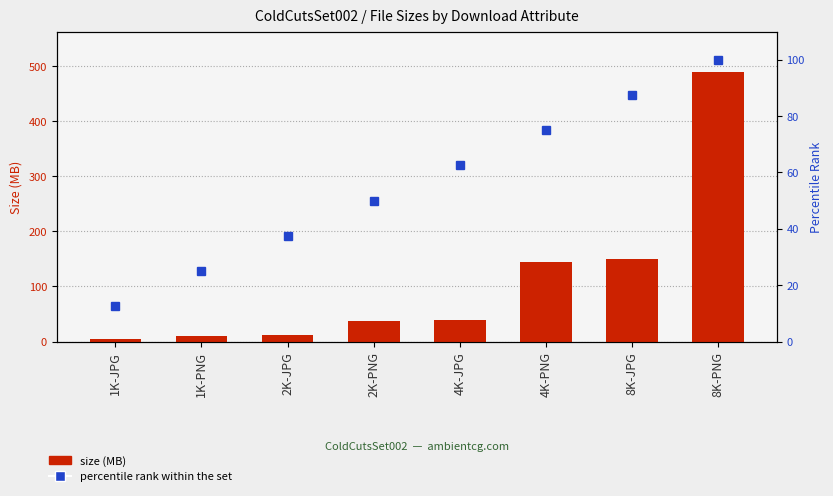

The value of size (MB) at 4K-JPG is 39.9. True or false?

True